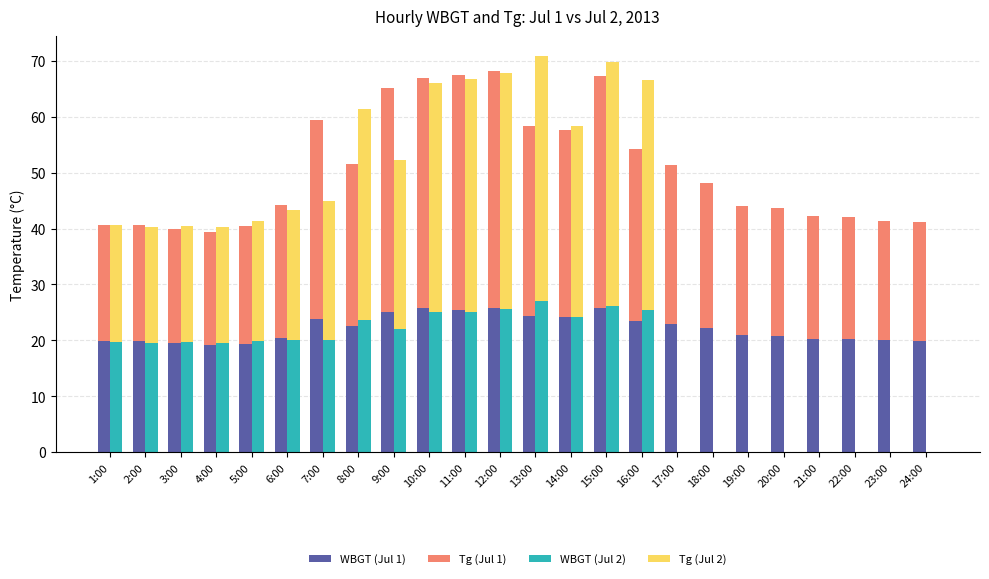

At which category is the sum across all series the highest?

15:00